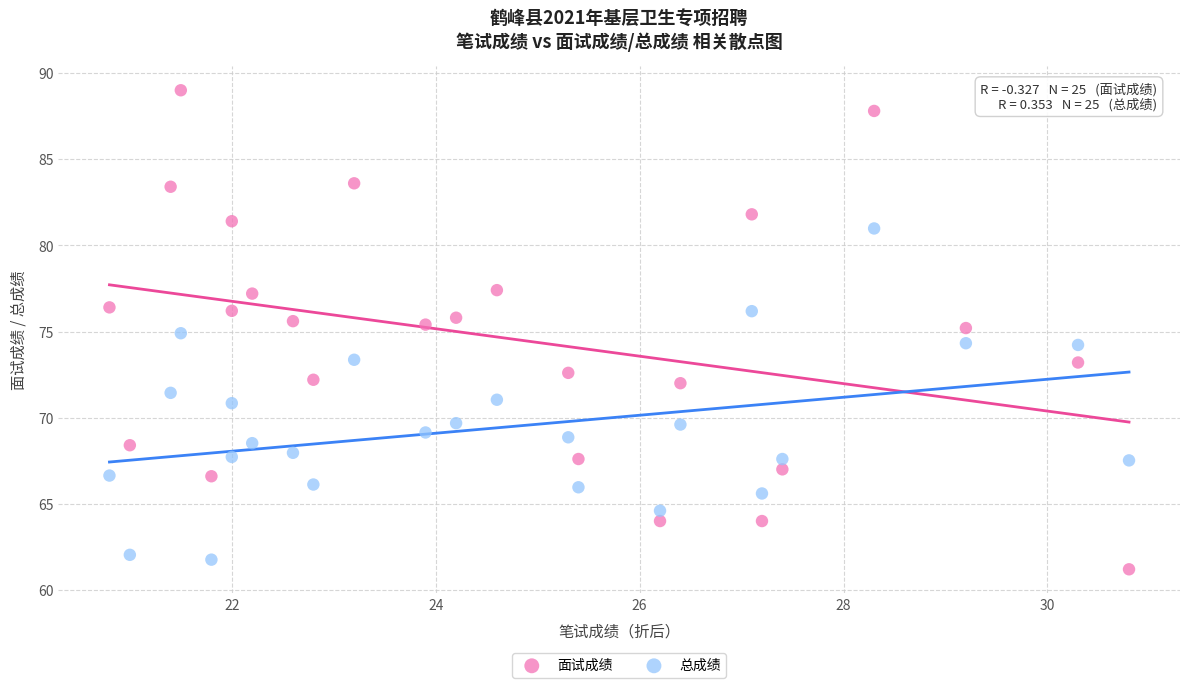

Across all data points, what is the range of X values (max minus min)?

10.0